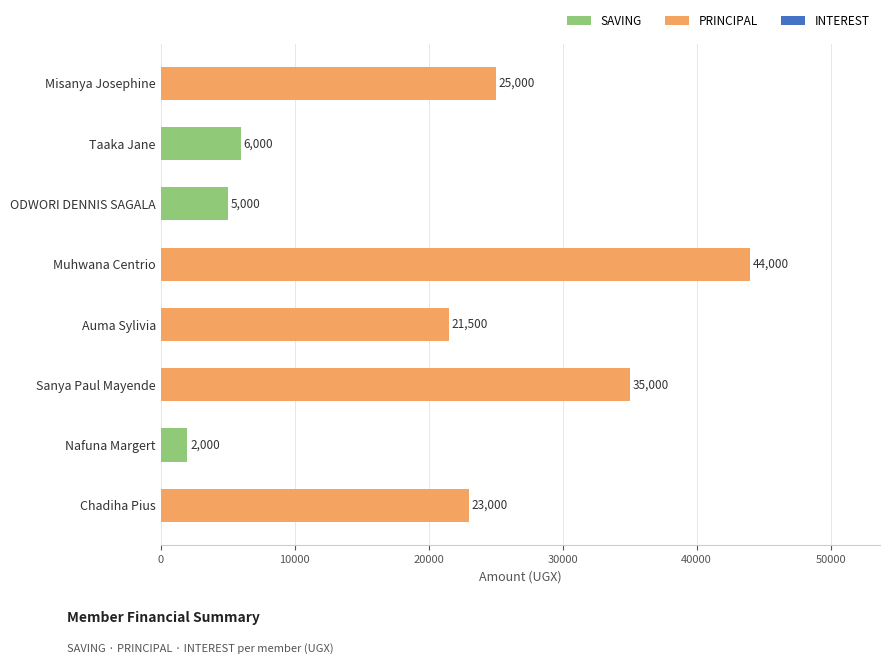

Reading top to bottom, what are all the values shown in this chart?

25000	6000	5000	44000	21500	35000	2000	23000